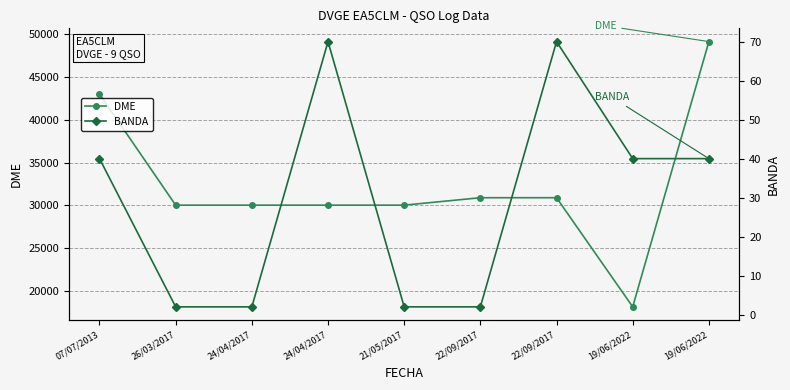

True or false: DME and BANDA intersect in this chart.

False